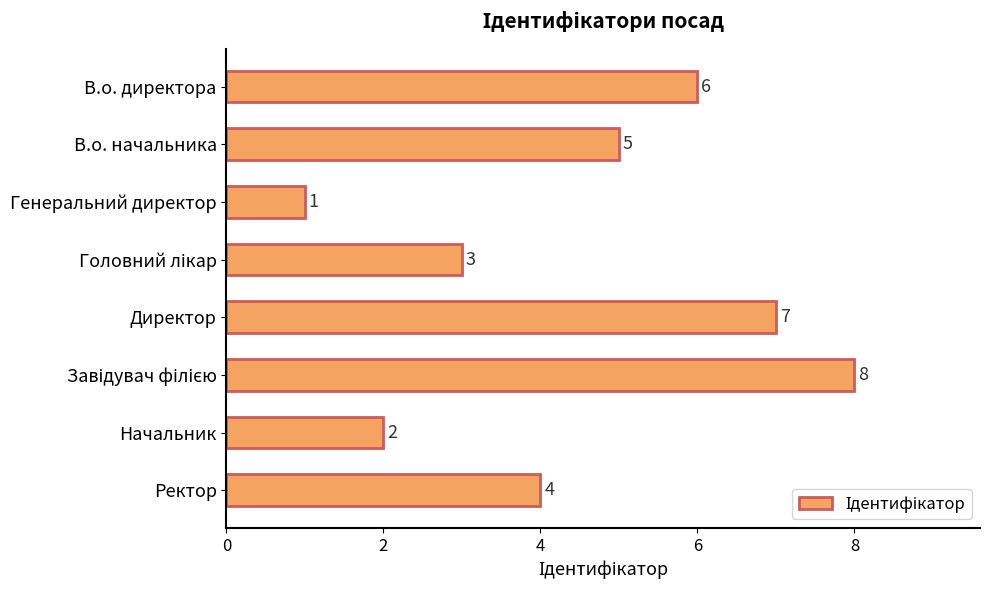

True or false: the data shows 3 at Начальник.

False